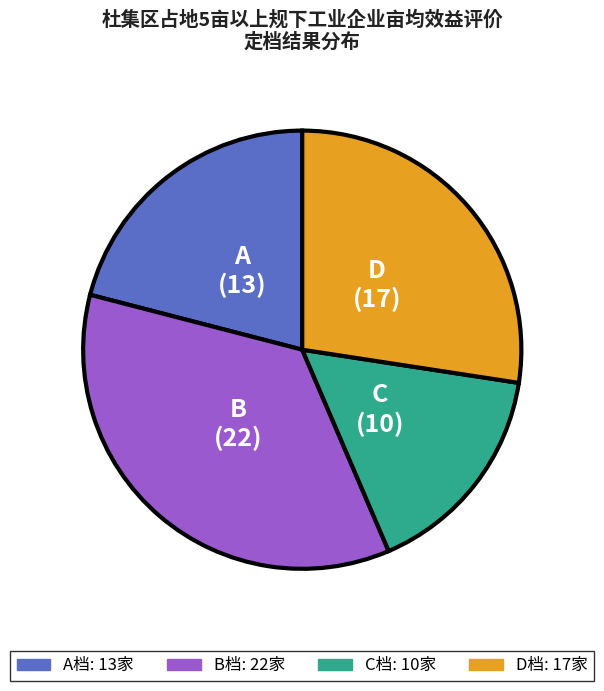

Is there a majority slice in this chart?

No